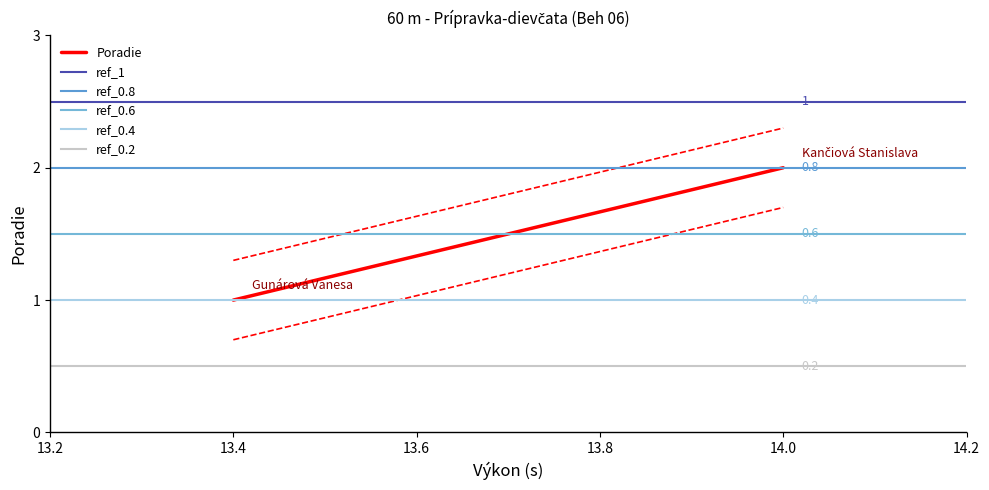

Does the chart have visible grid lines?

No